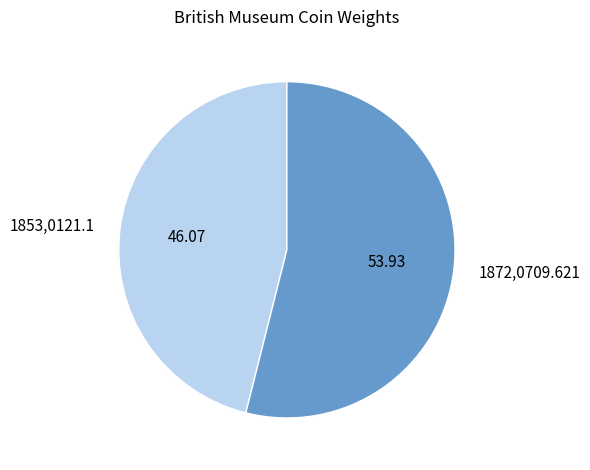

Rank the categories by value from highest to lowest.

1872,0709.621, 1853,0121.1